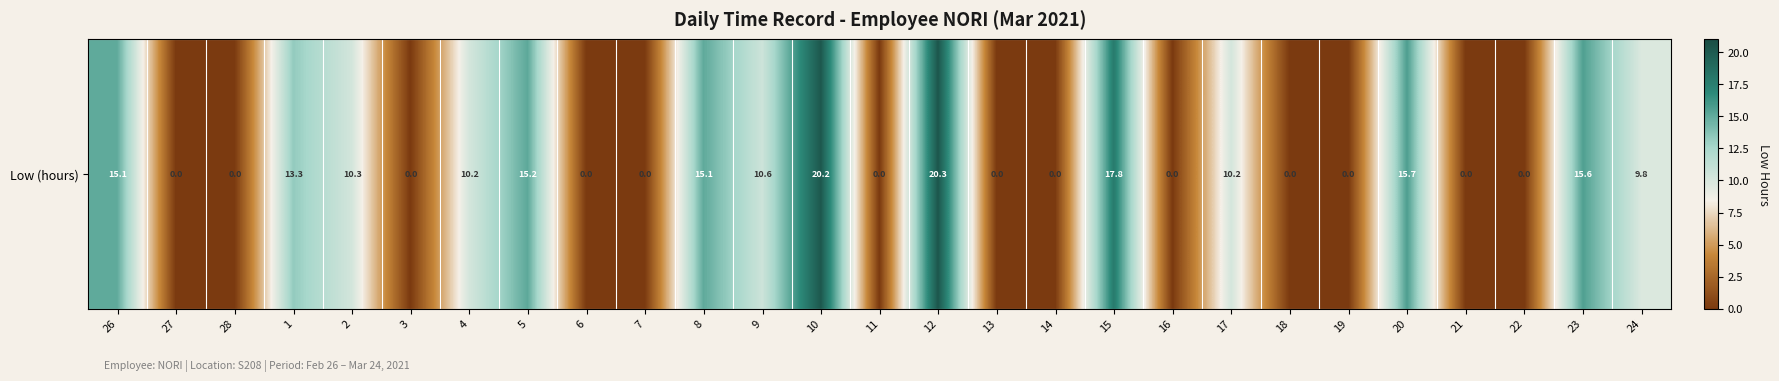

List the labels in order of value, smallest first.

27, 28, 3, 6, 7, 11, 13, 14, 16, 18, 19, 21, 22, 24, 4, 17, 2, 9, 1, 26, 8, 5, 23, 20, 15, 10, 12